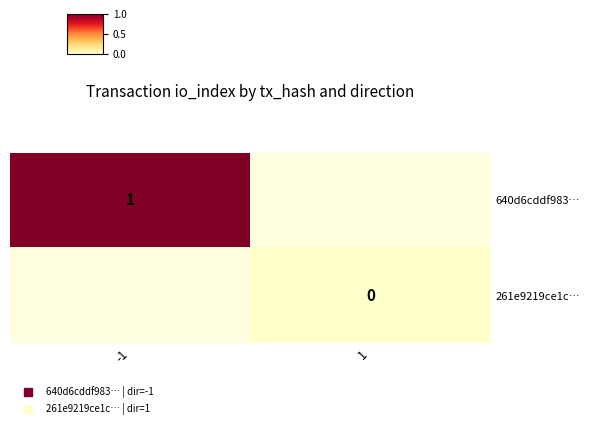

How many distinct data groups are displayed?

2